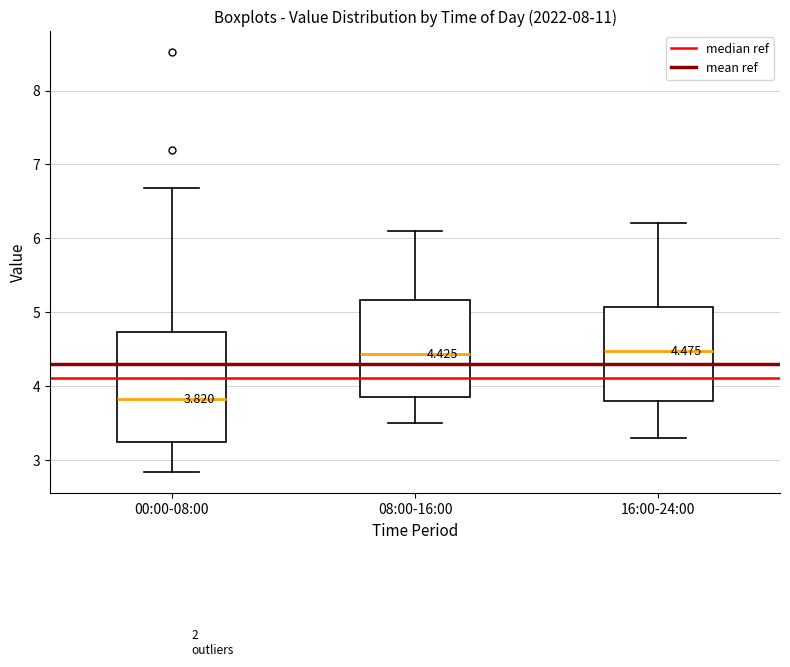

Which box is the tallest, from its lower edge to its upper edge?

00:00-08:00